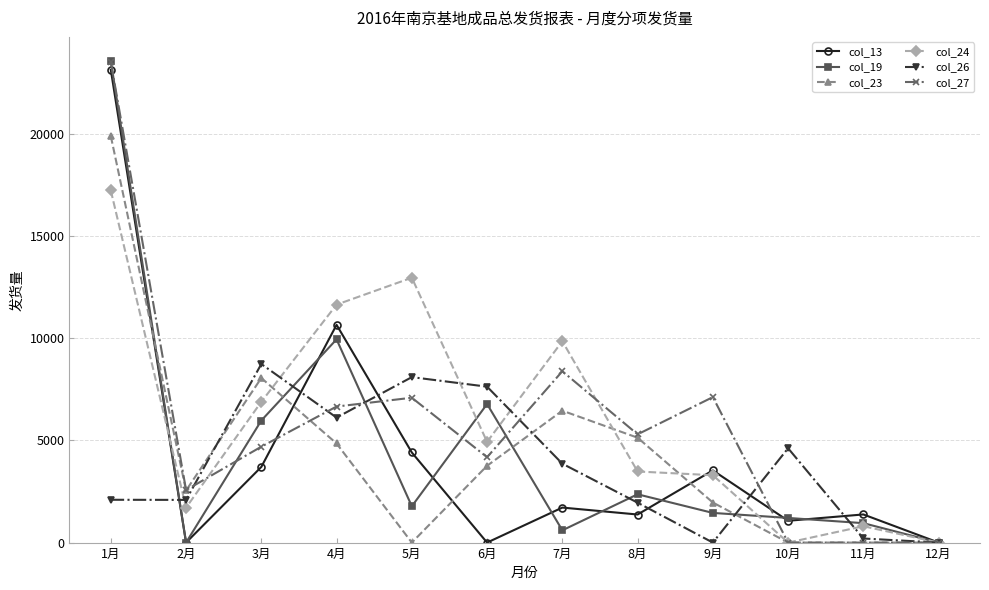

The value of col_26 at 9月 is 4458. True or false?

False